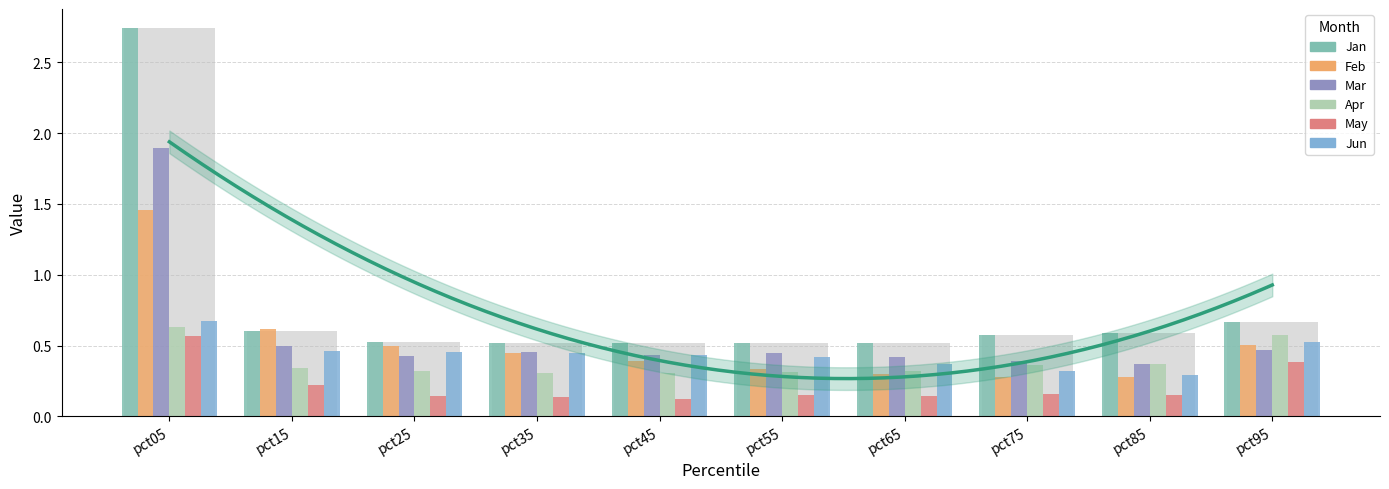

Rank the series by their maximum value, from lowest to highest.

May, Apr, Jun, Feb, Mar, Jan